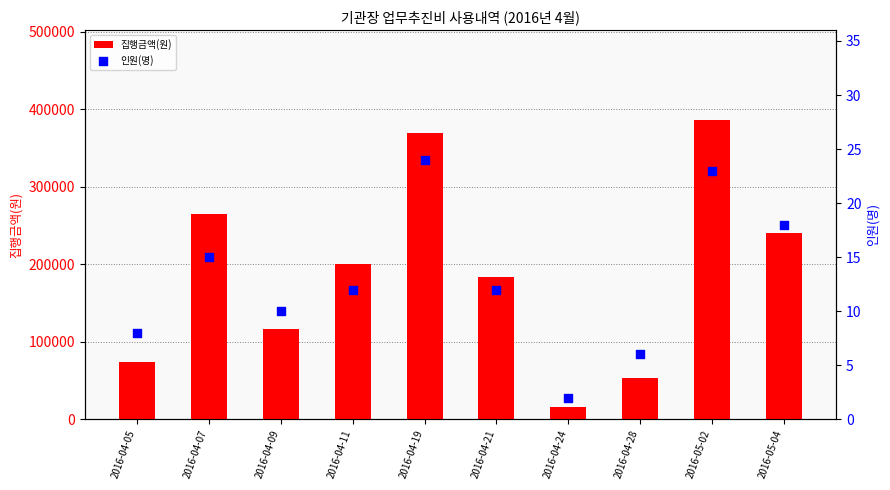

Which series contains the highest Y value?

집행금액(원)